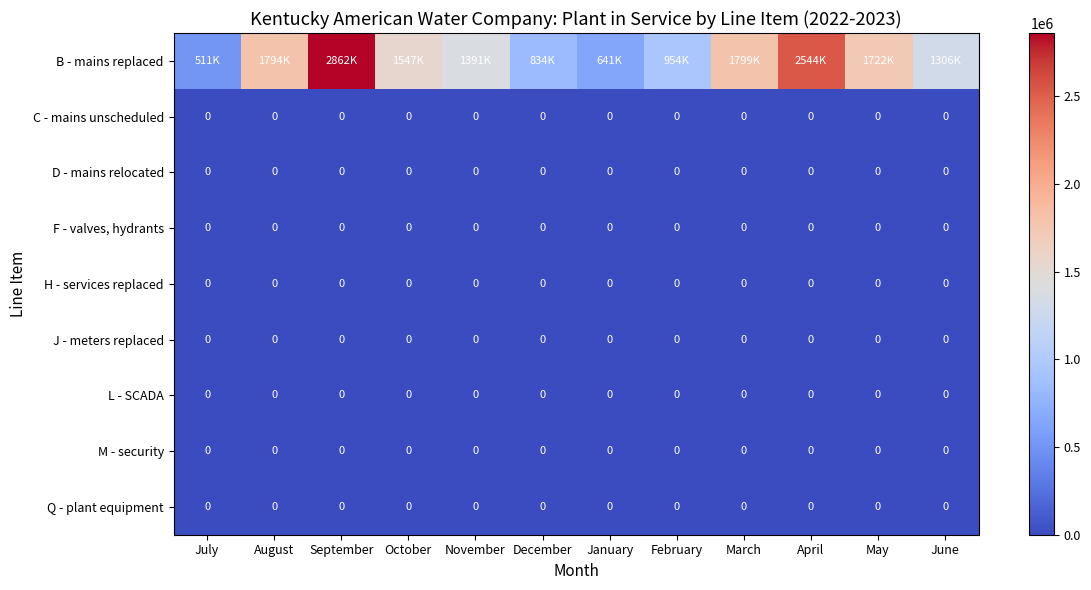

True or false: J - meters replaced has a value of 0 at April.

True